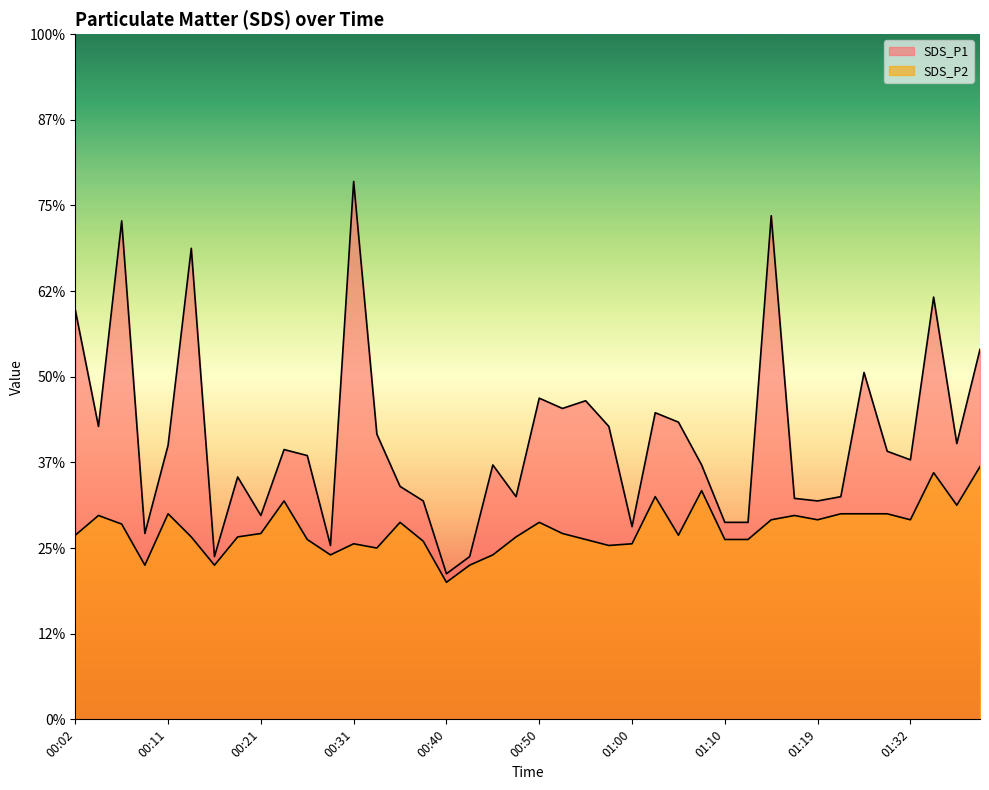

True or false: SDS_P2 and SDS_P1 intersect in this chart.

False